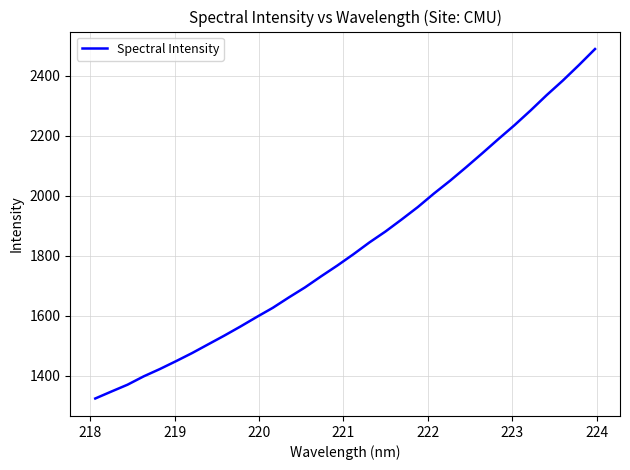

What is the minimum value shown in the chart?

1323.4